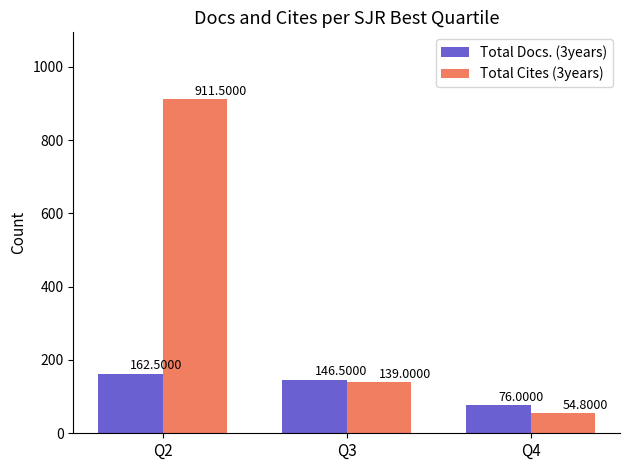

Where does the Total Cites (3years) series first go above 139?

Q2